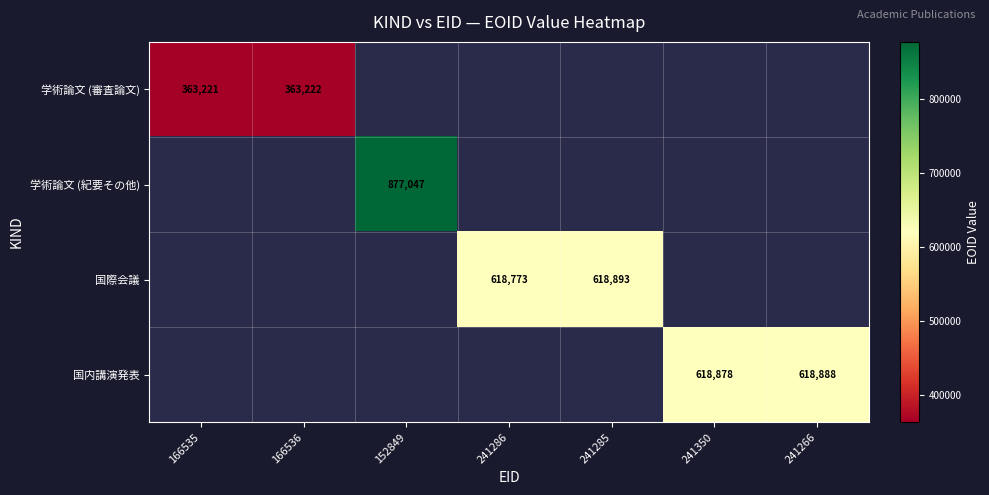

The 学術論文 (紀要その他) series shows 877047 at 152849. True or false?

True